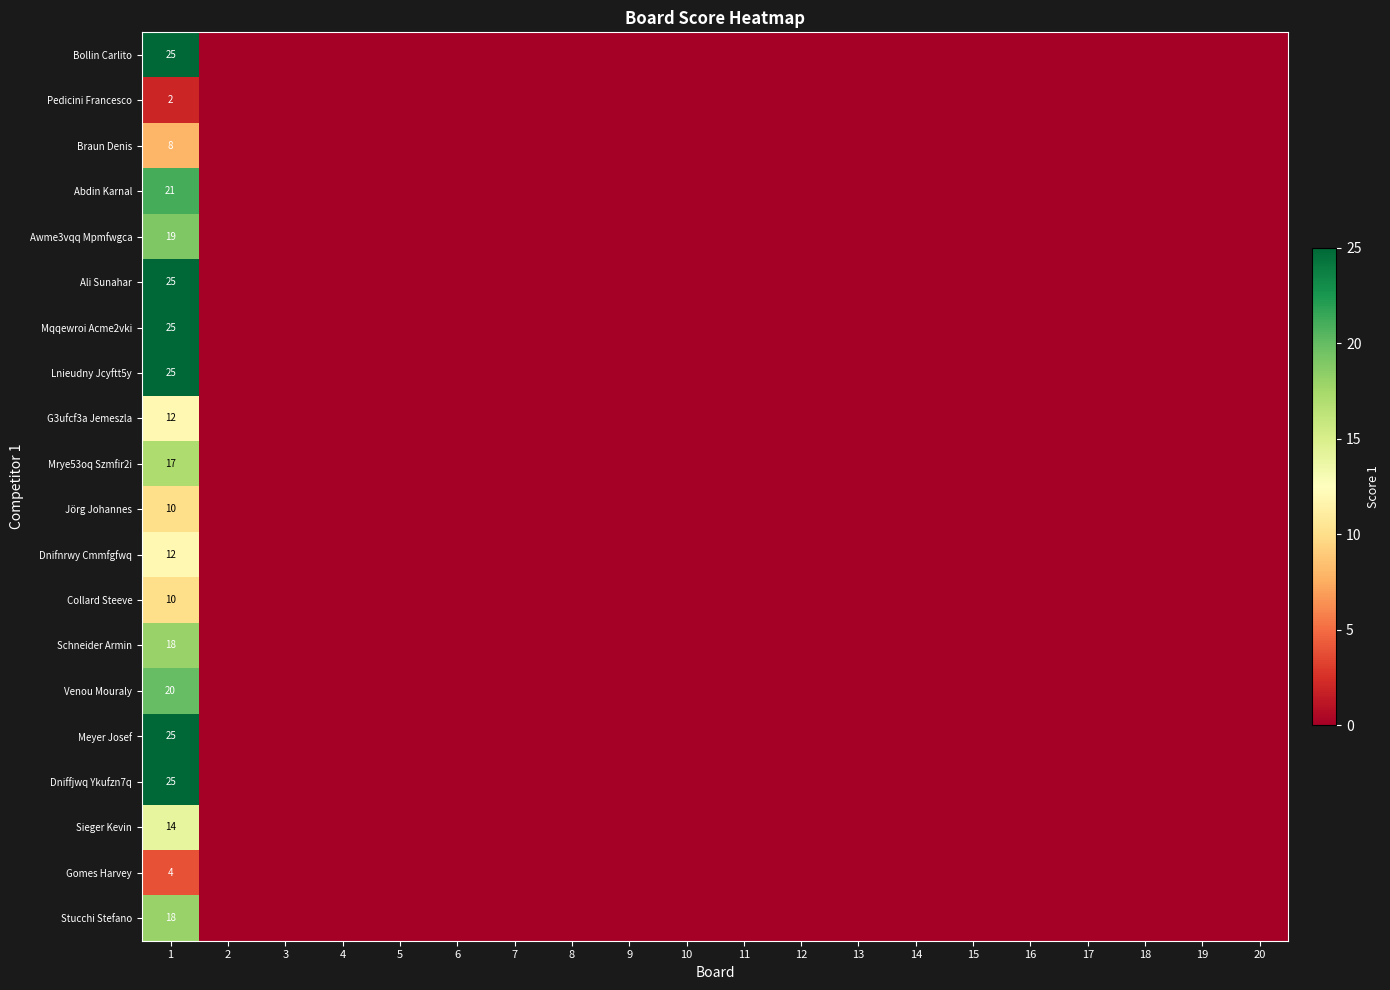

How many series are shown in this chart?

20